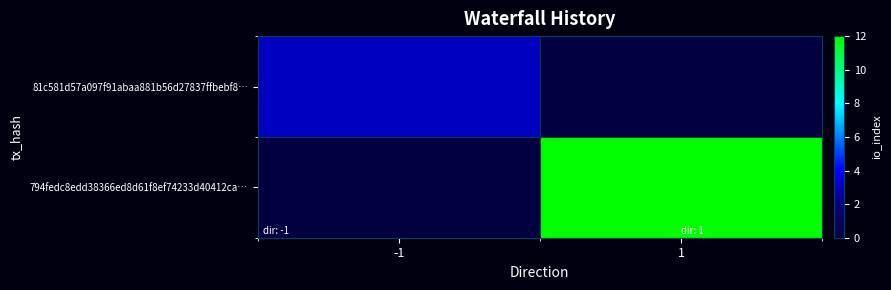

Which series has the largest range (max minus min)?

794fedc8edd38366ed8d61f8ef74233d40412ca…